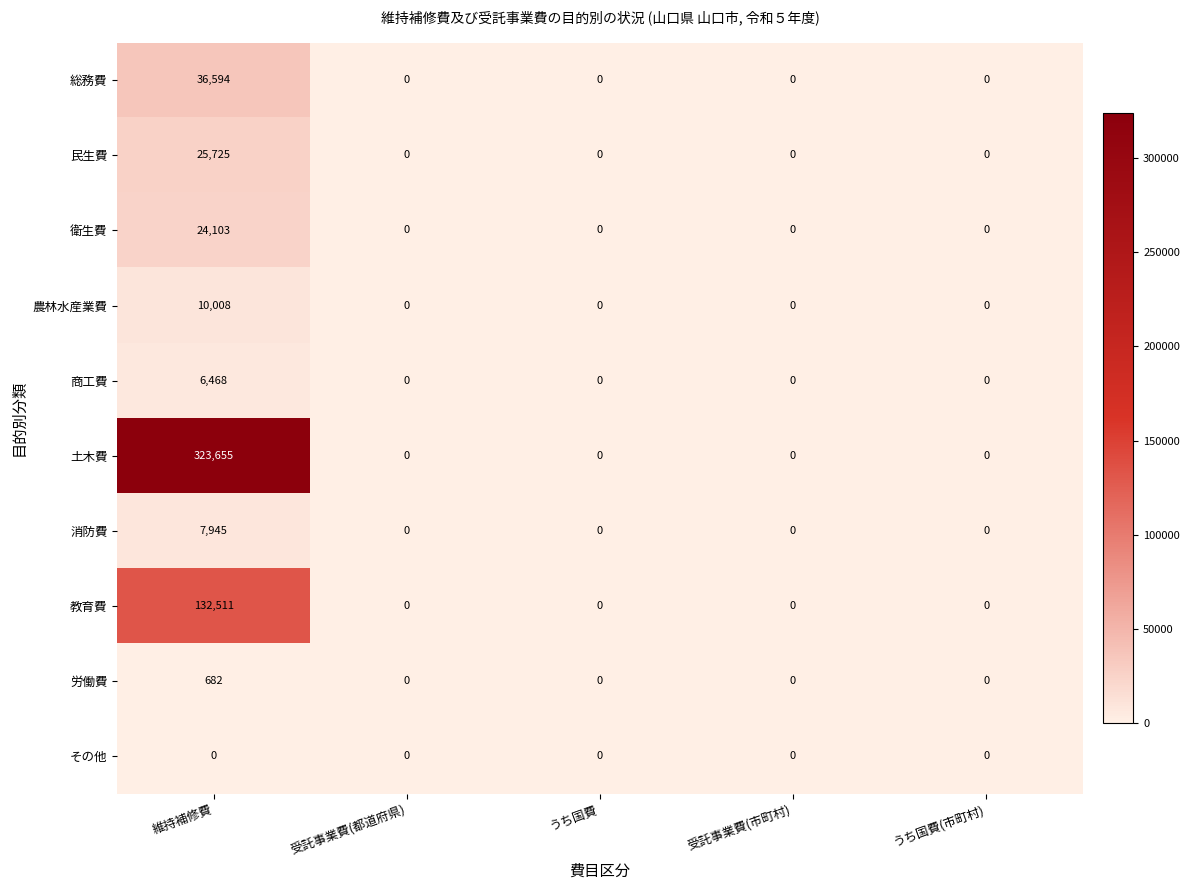

What is the greatest value displayed?

323655